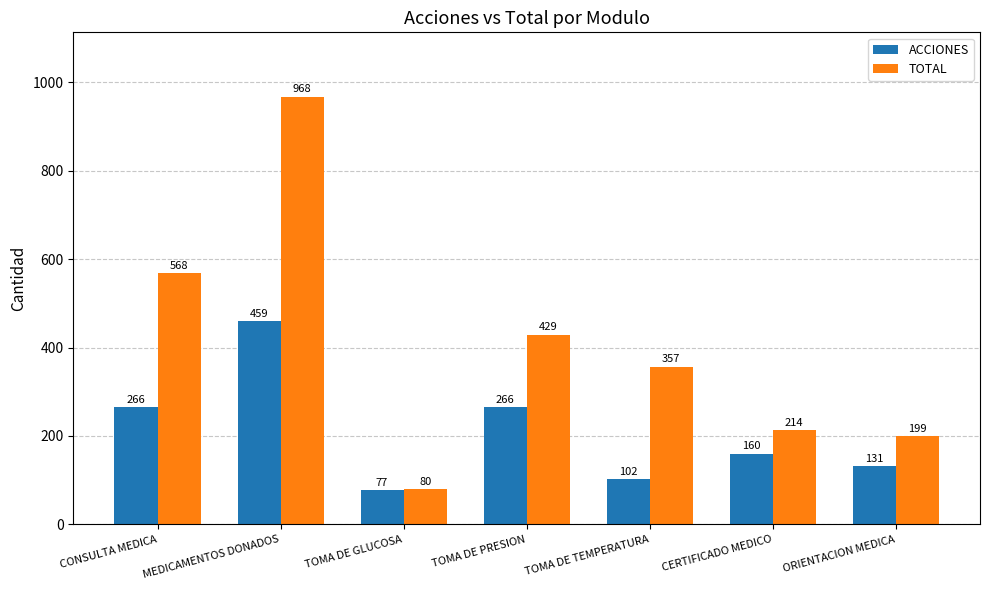

Is the value of TOTAL at CERTIFICADO MEDICO greater than the value of ACCIONES at TOMA DE GLUCOSA?

Yes